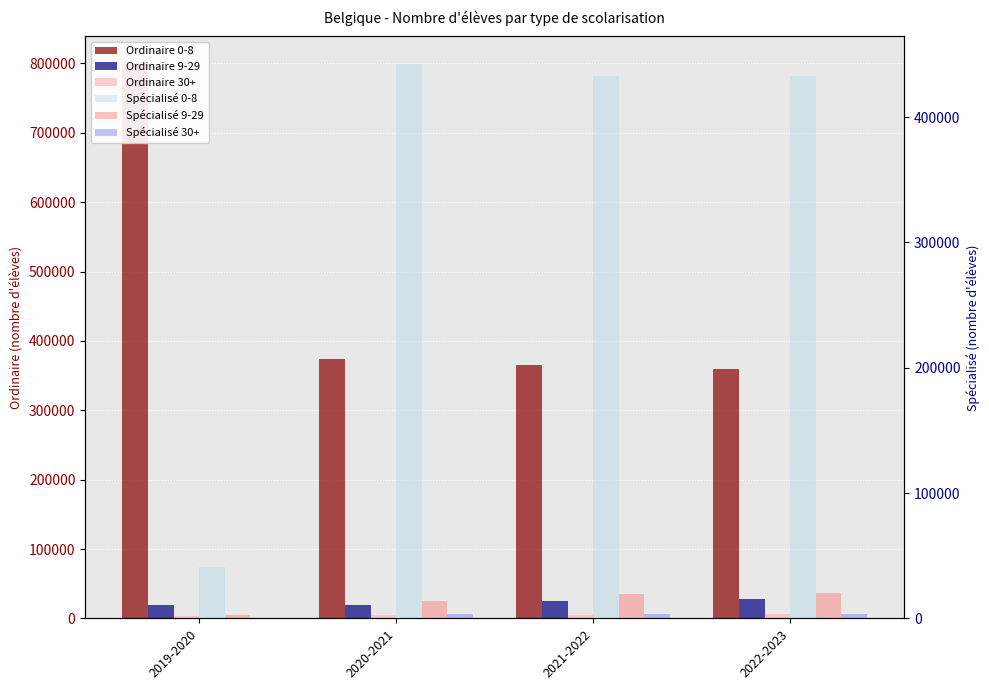

Count the number of data series in this chart.

6